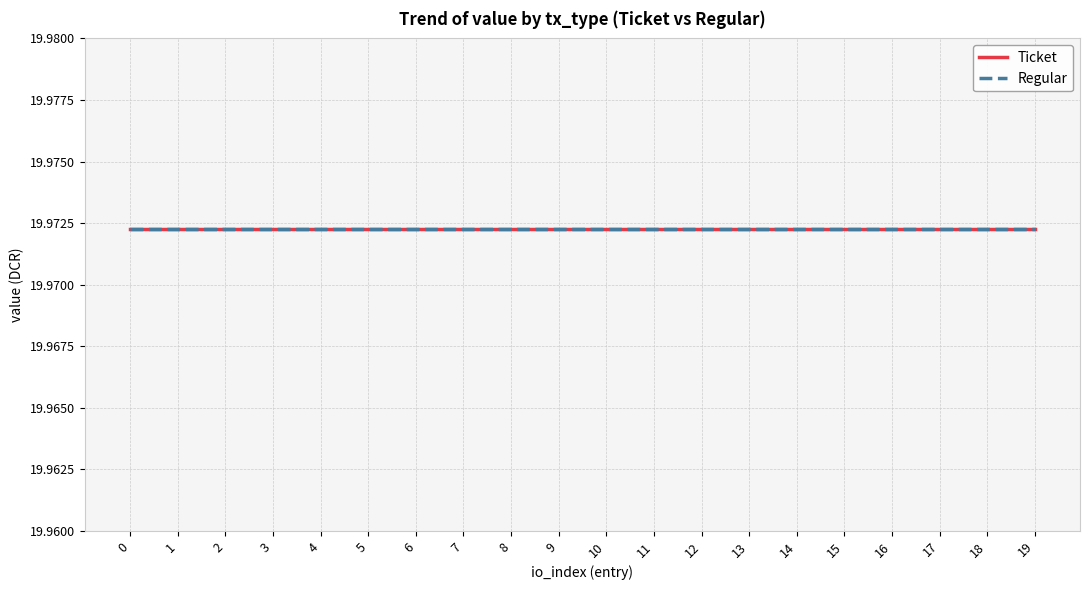

True or false: Ticket and Regular cross at least once.

False